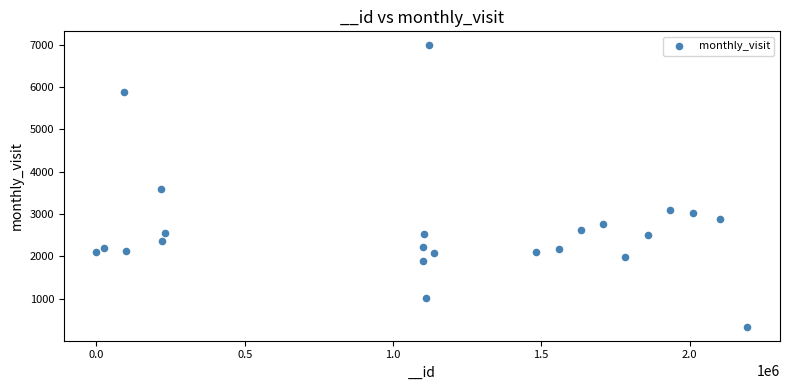

What is the range of X values (max minus min)?

2195375